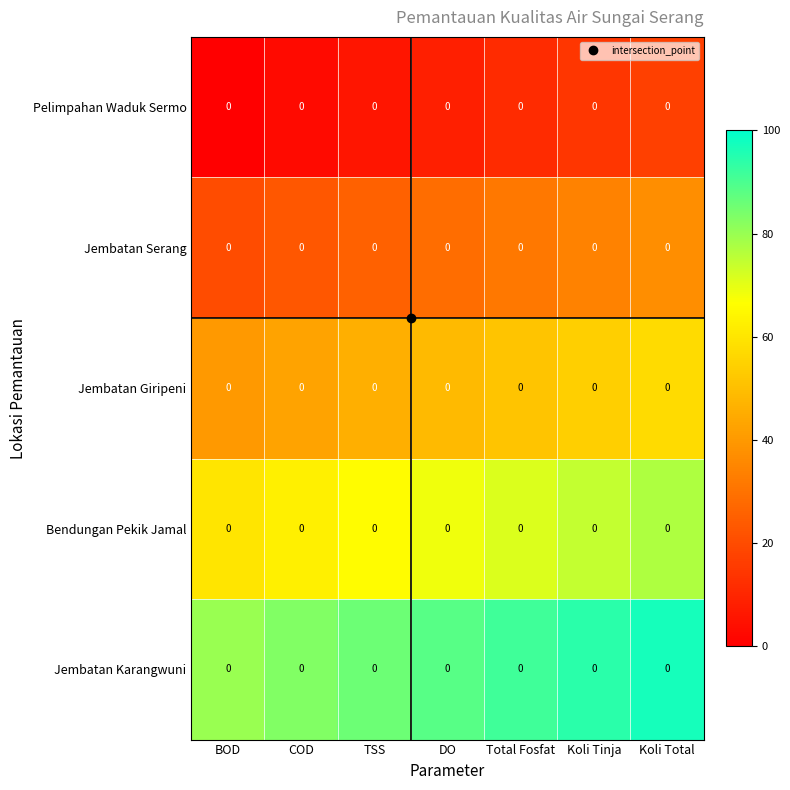

The Bendungan Pekik Jamal series shows 65.7 at TSS. True or false?

True